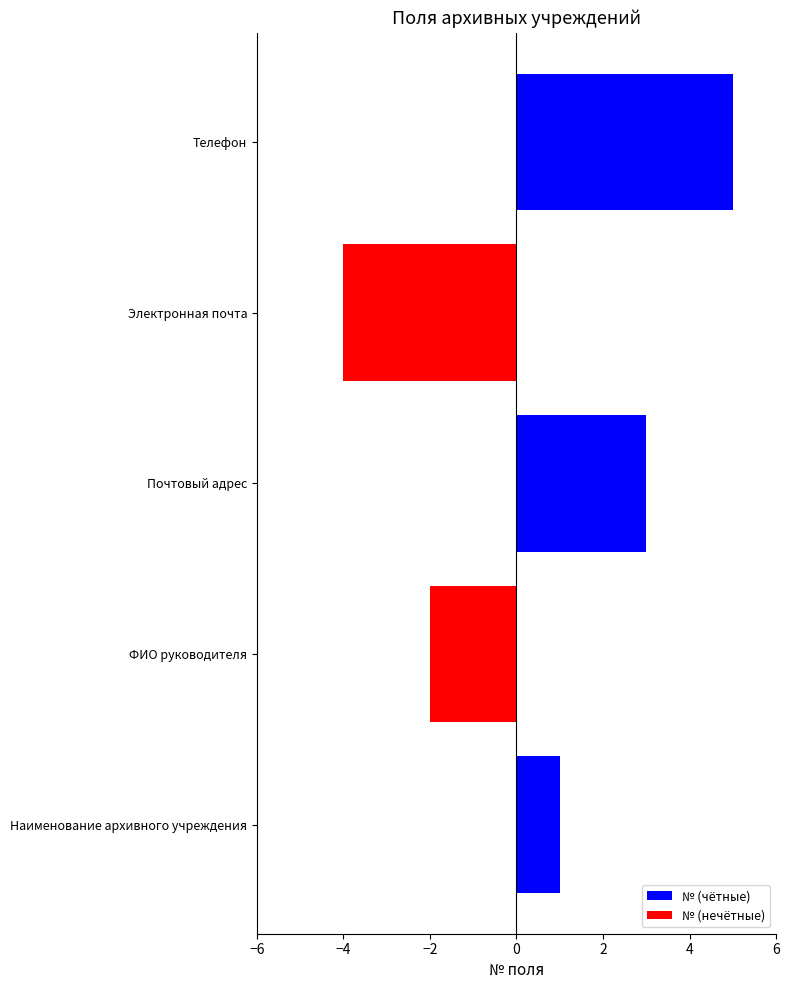

What is the total value across all series at ФИО руководителя?

-2